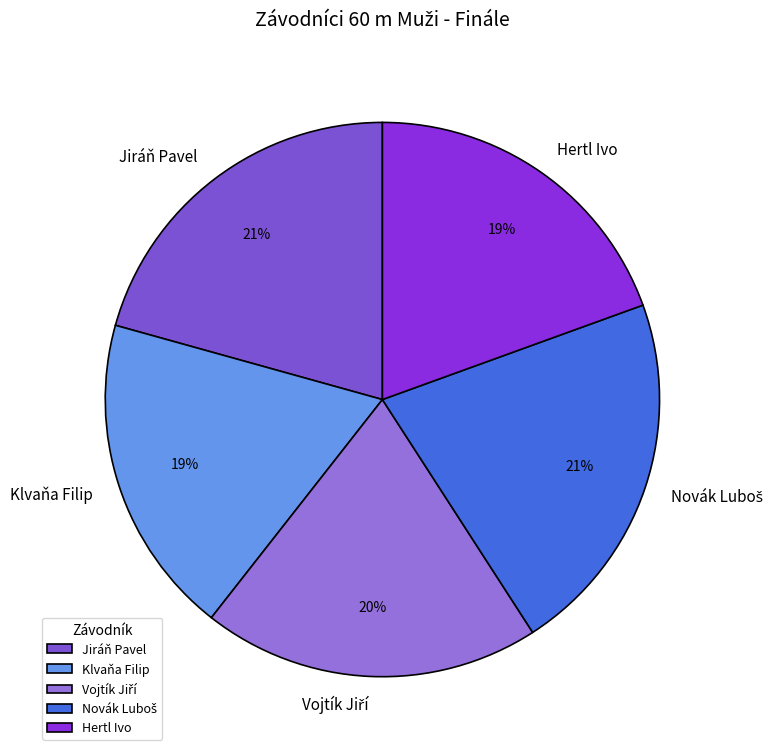

To the nearest percent, what is the average slice percentage?

20%